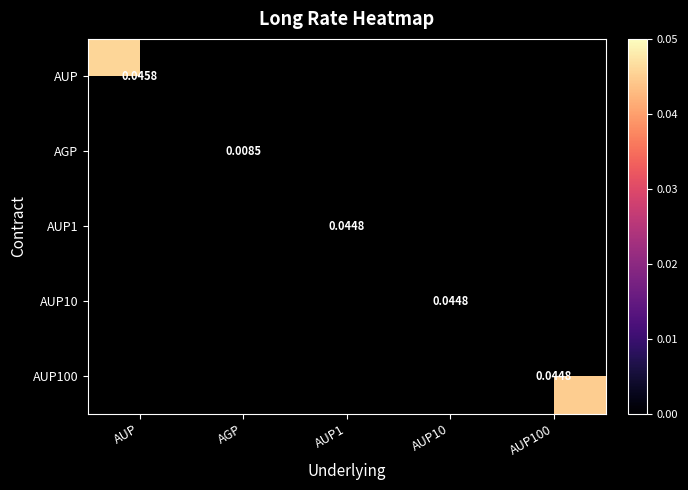

The AUP100 series shows -0.0 at AUP1. True or false?

False